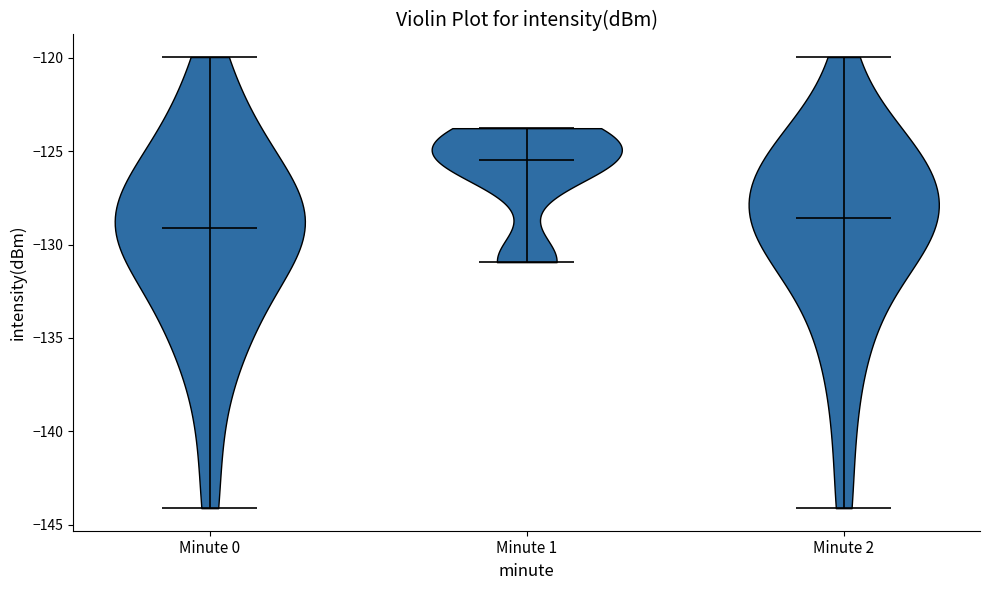

Reading left to right, read every violin against the y-axis: where its median line is, and the lowest and highest points it reaches. The values are not printed on the chart, so give them approximately, as read against the axis.

Minute 0: median line -129.0, lowest point -144.0, highest point -120.0
Minute 1: median line -125.5, lowest point -131.0, highest point -124.0
Minute 2: median line -128.5, lowest point -144.0, highest point -120.0